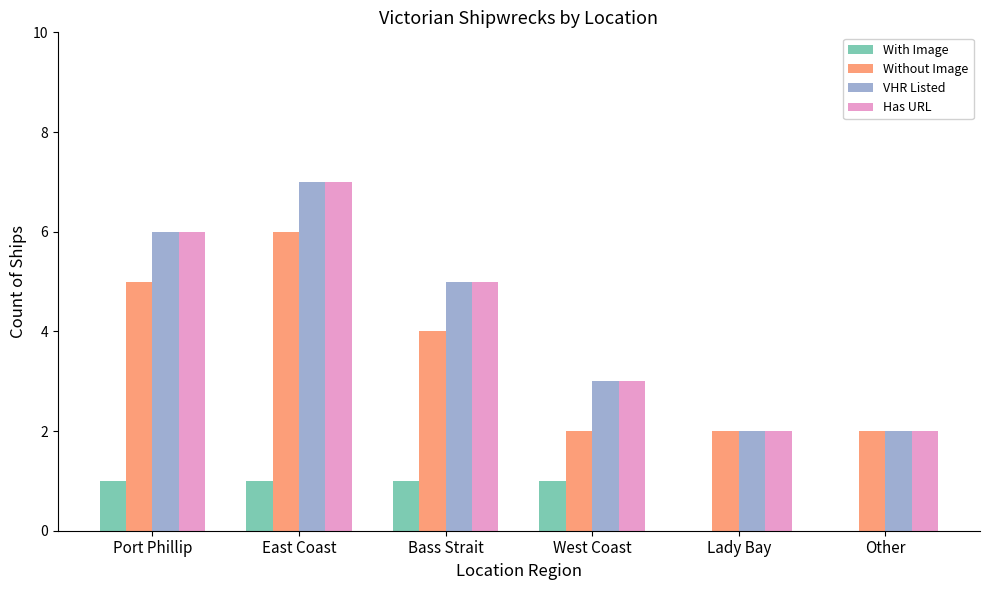

Read the Has URL value at West Coast.

3